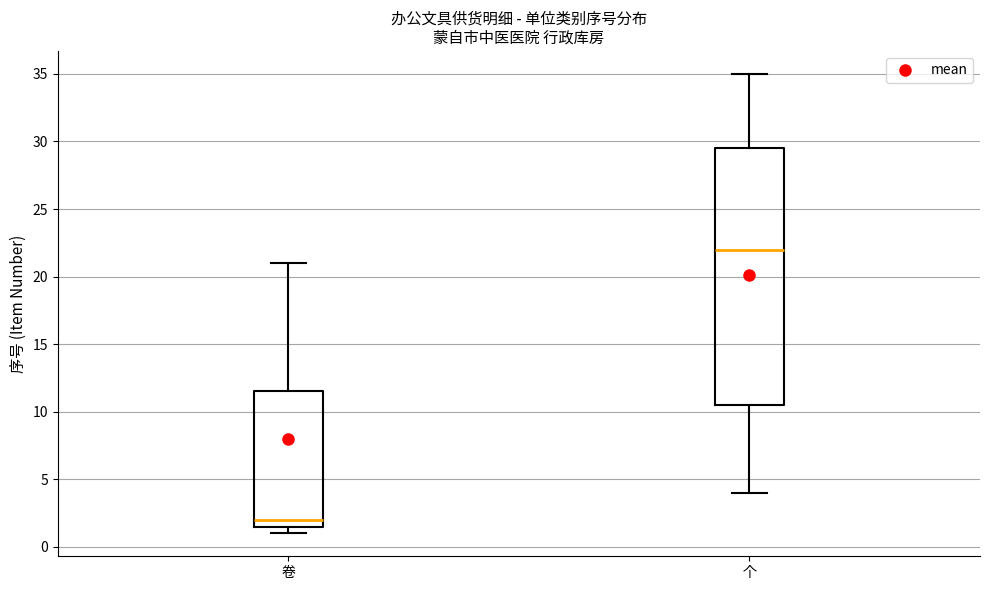

Reading left to right, transcribe this box plot: for each box, give where its median line is, the range the box spans, and where its two whiskers end, as read against the y-axis. The values are not printed on the chart, so give them approximately, as read against the axis.

卷: median 2.0, box 1.5 to 11.5, whiskers 1.0 to 21.0
个: median 22.0, box 10.5 to 29.5, whiskers 4.0 to 35.0